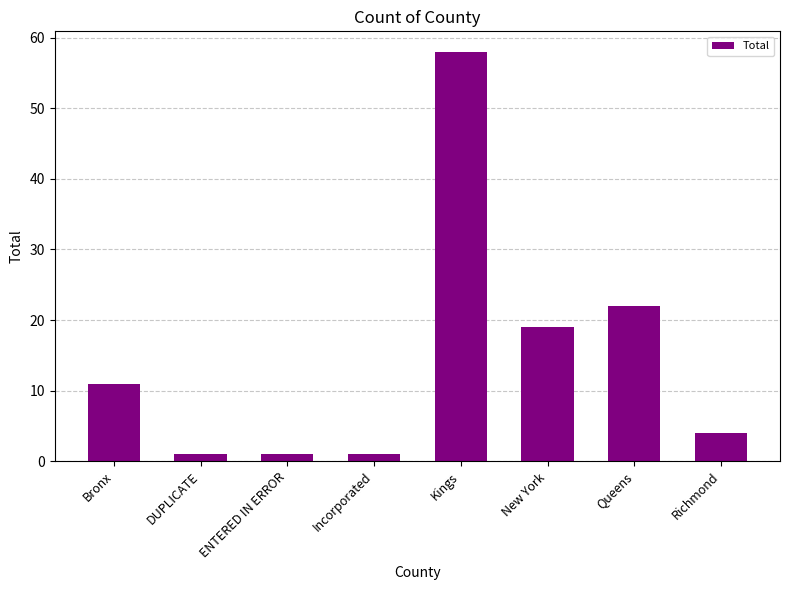

What is the change in value from Bronx to Richmond?

-7